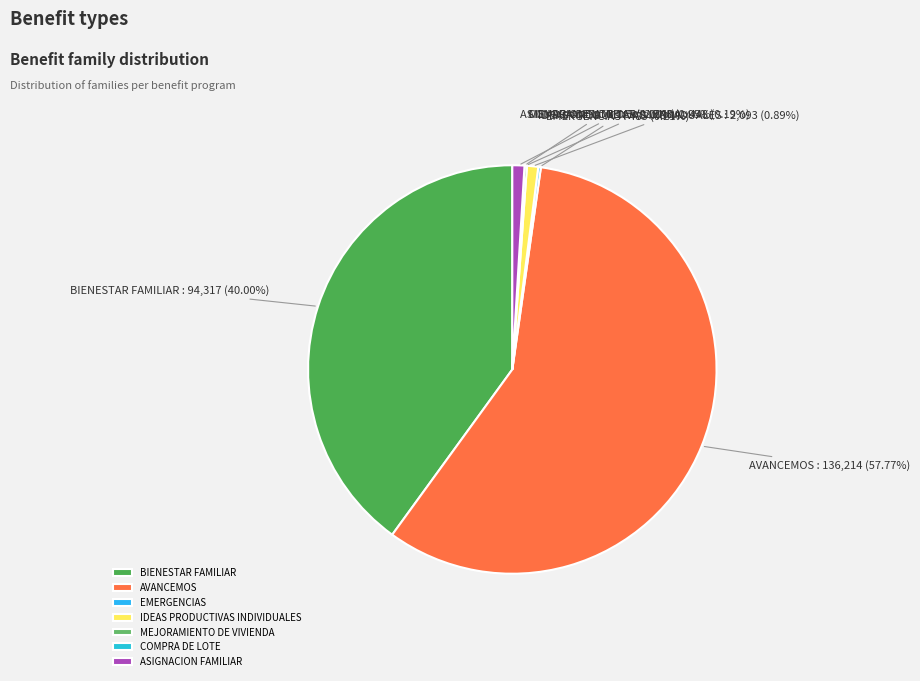

To the nearest percent, what is the combined percentage of IDEAS PRODUCTIVAS INDIVIDUALES and AVANCEMOS?

59%